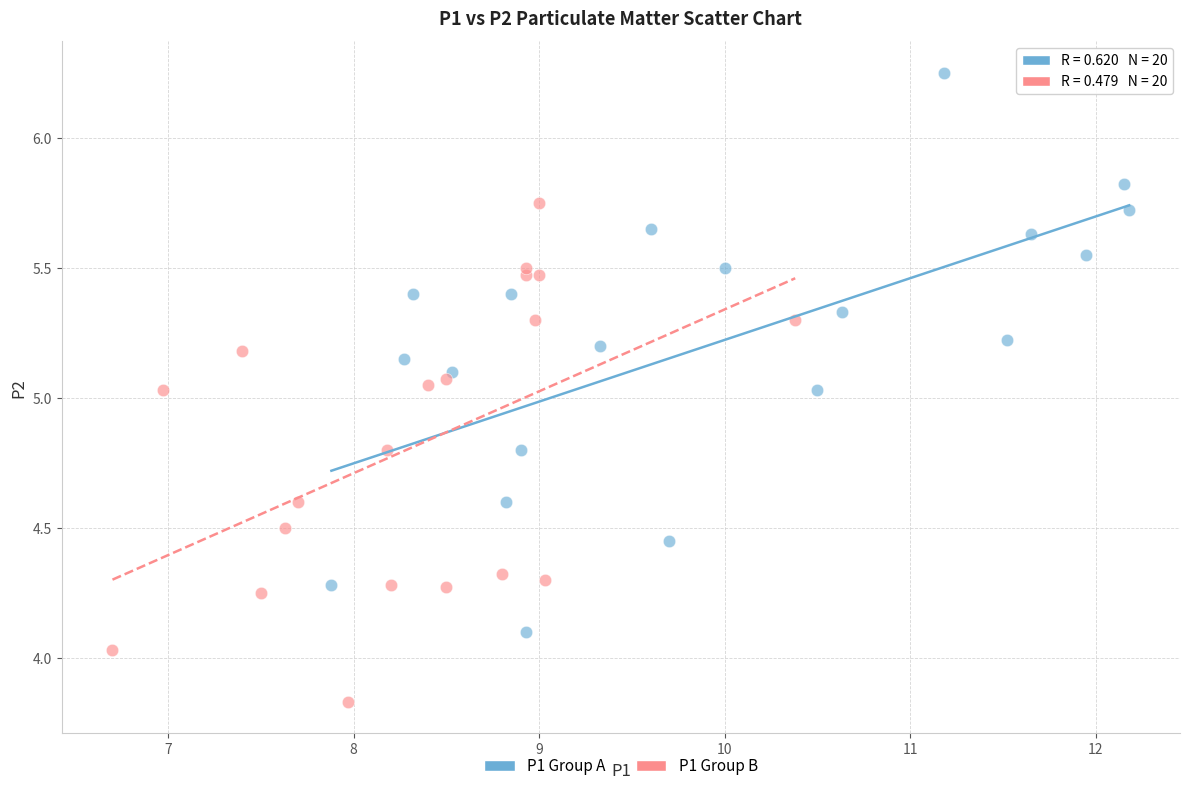

Which series reaches the minimum Y coordinate?

P1 Group B